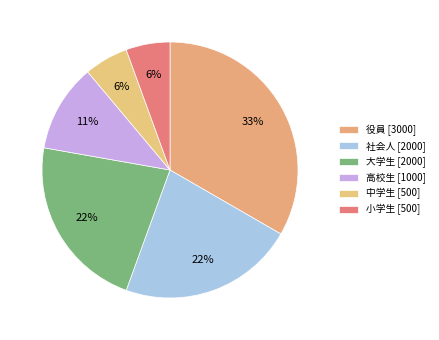

Which slice is the smallest?

中学生